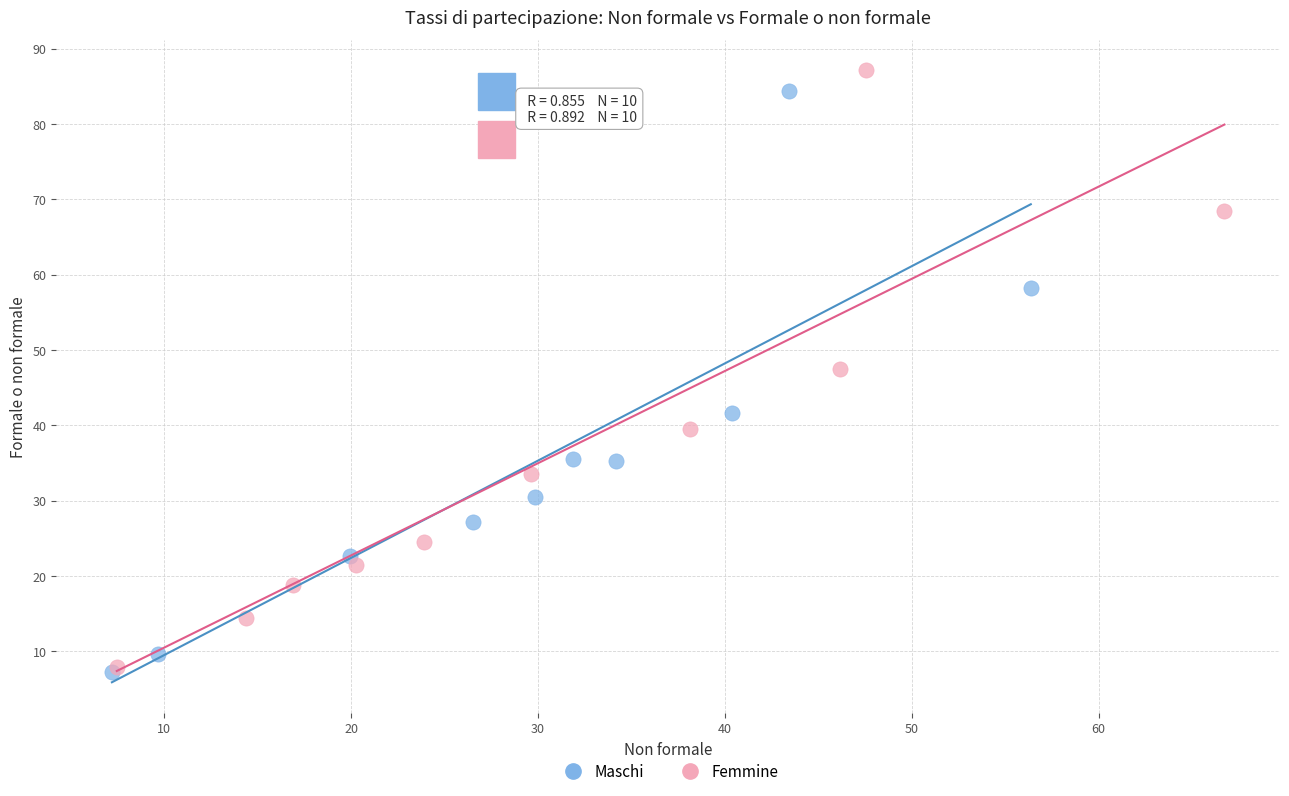

Which series has the widest spread of Y values?

Femmine